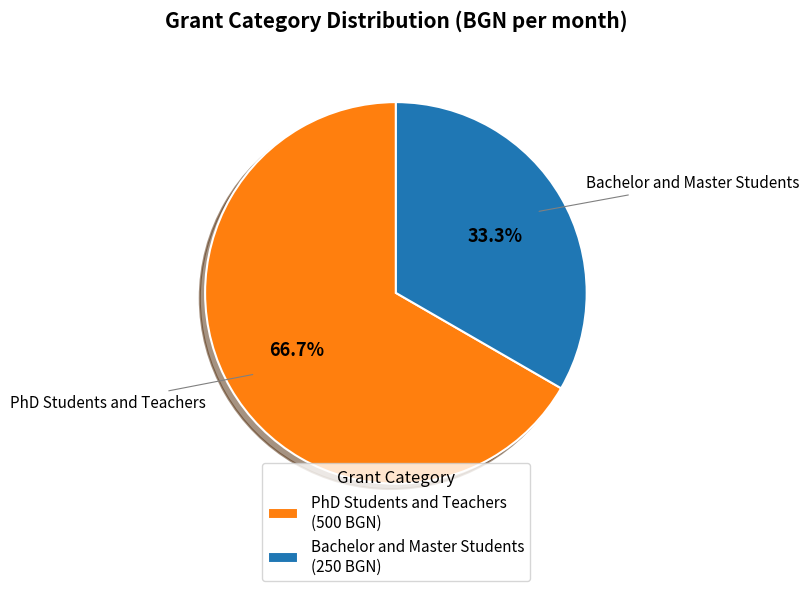

Which slice is the largest?

PhD Students and Teachers